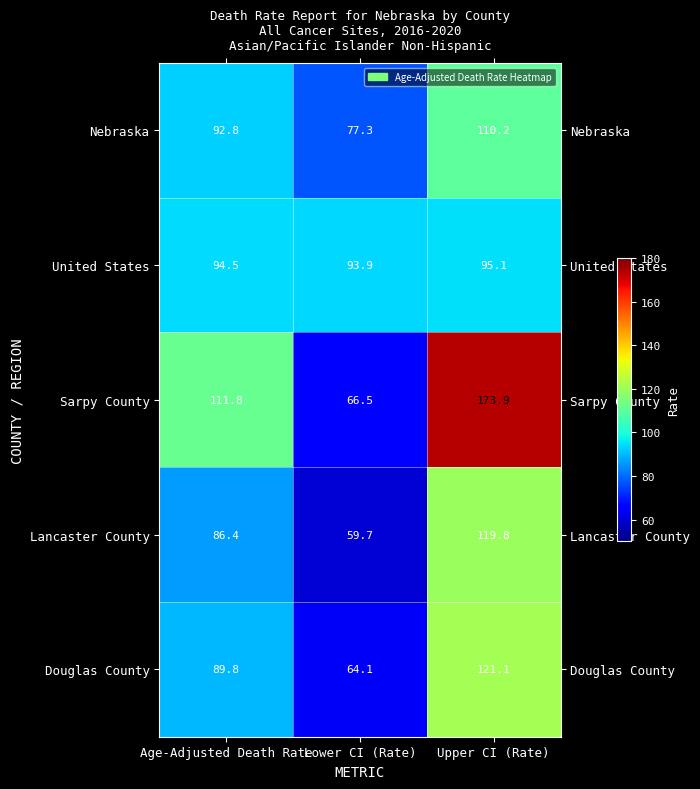

Which category has the lowest value across all series?

Lower CI (Rate)